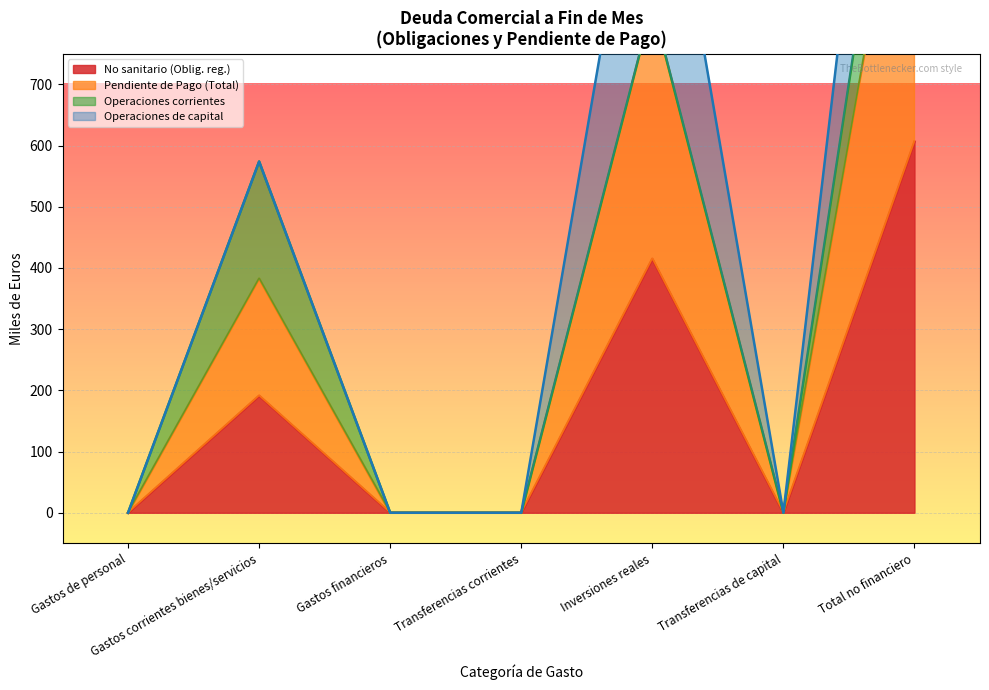

True or false: No sanitario (Obligaciones reg. presupuesto) and Total (Obligaciones reg. presupuesto) intersect in this chart.

False